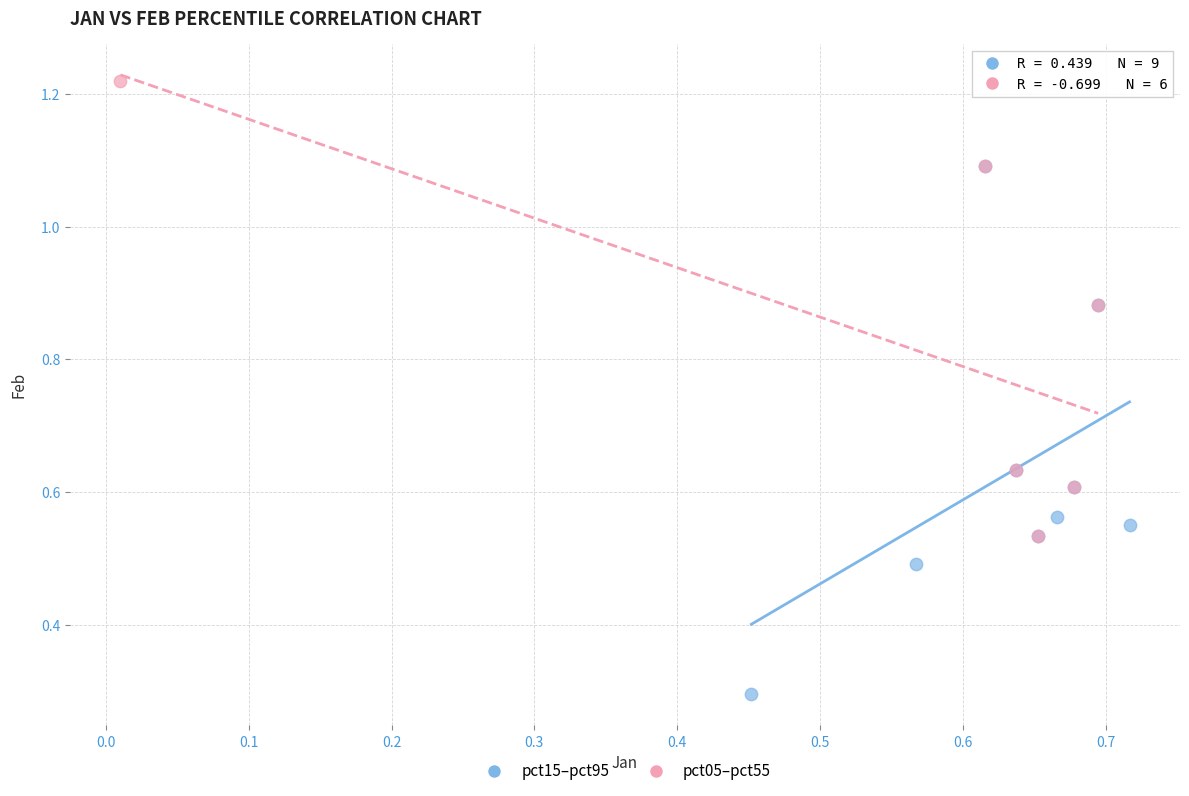

Which series contains the highest Y value?

pct05–pct55